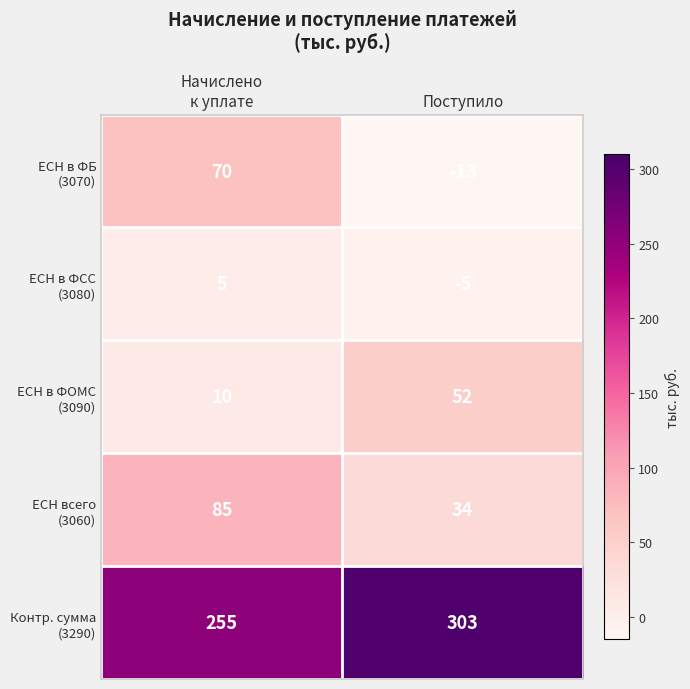

What is the total value across all series at Поступило?

371